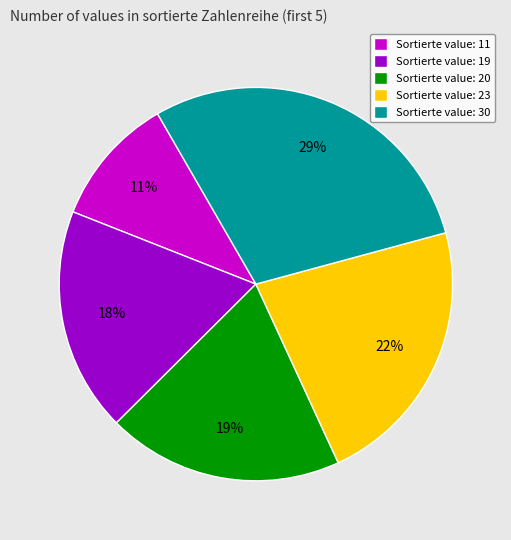

Is it true that Sortierte value: 20 is 9% of the pie?

False